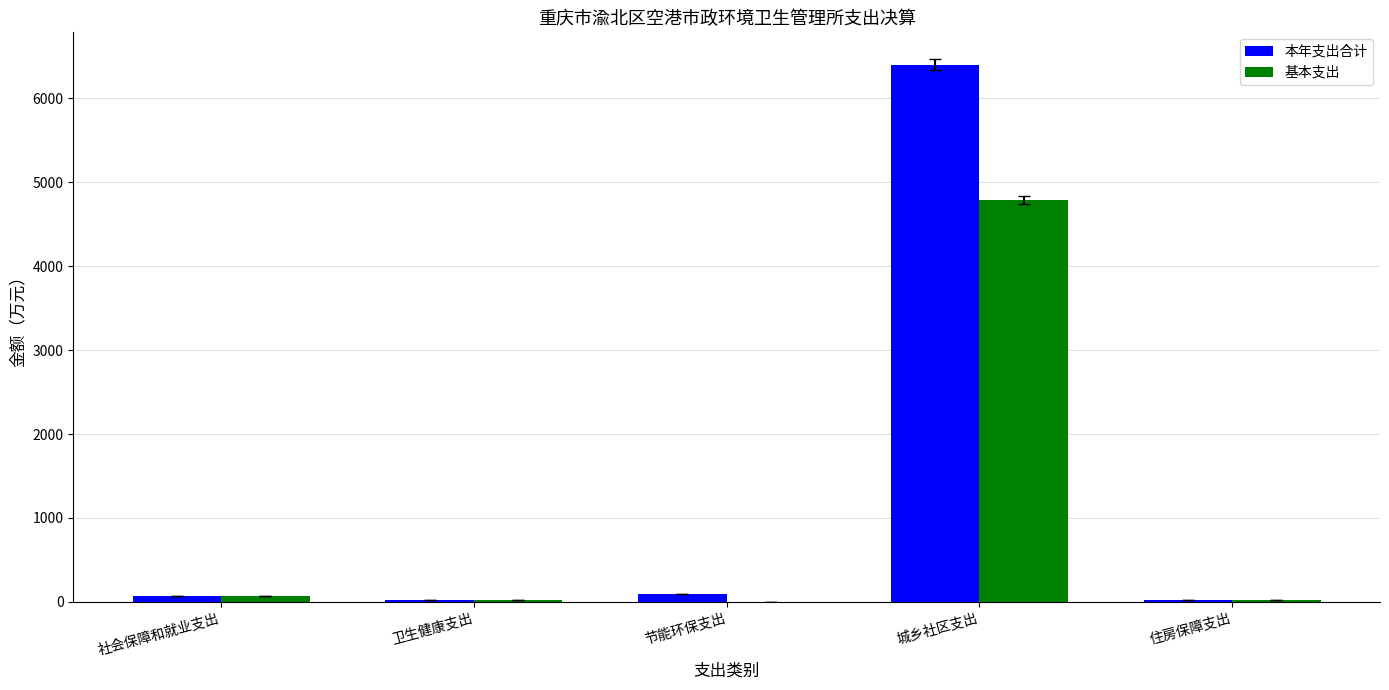

What is the maximum value for 基本支出?

4794.9